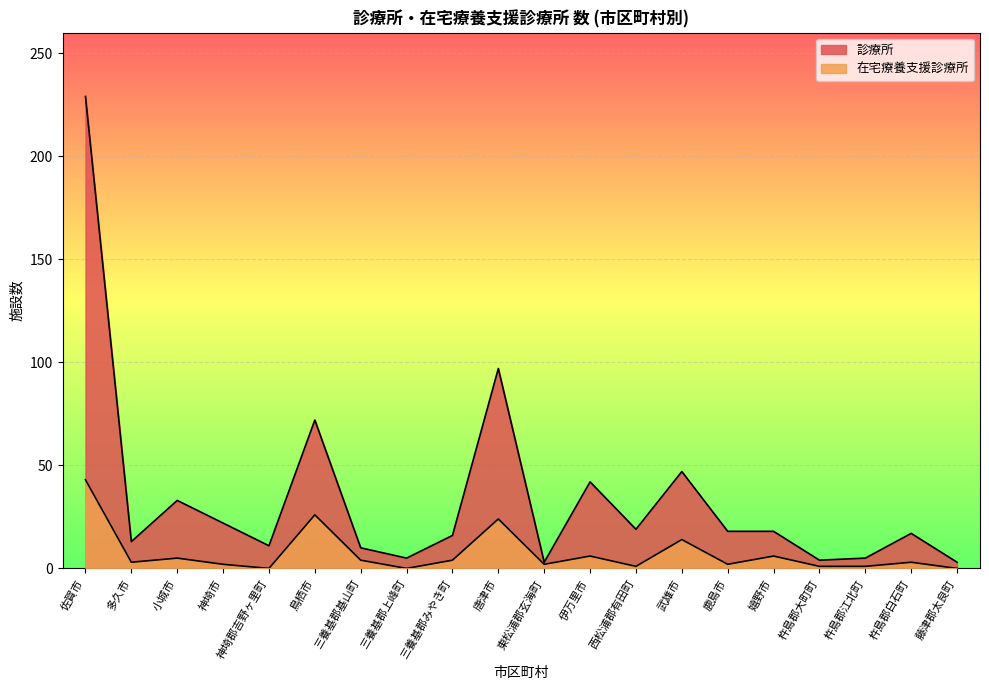

True or false: 在宅療養支援診療所 and 診療所 cross at least once.

False